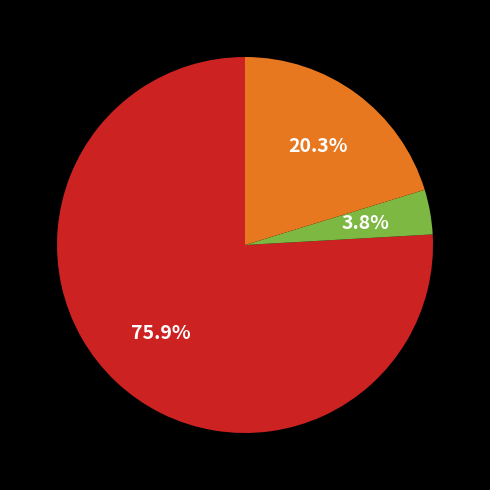

Does any single category account for the majority?

Yes